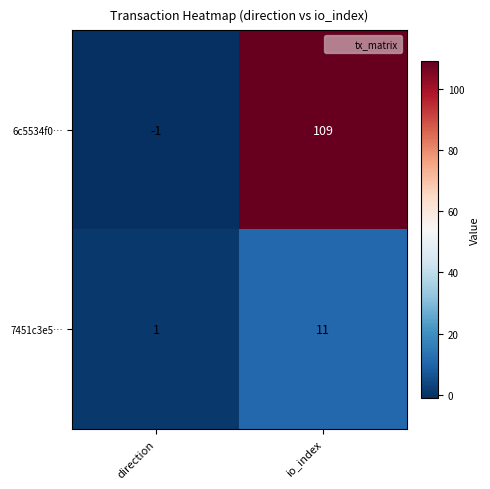

Rank the series by their average value, from highest to lowest.

6c5534f0…, 7451c3e5…